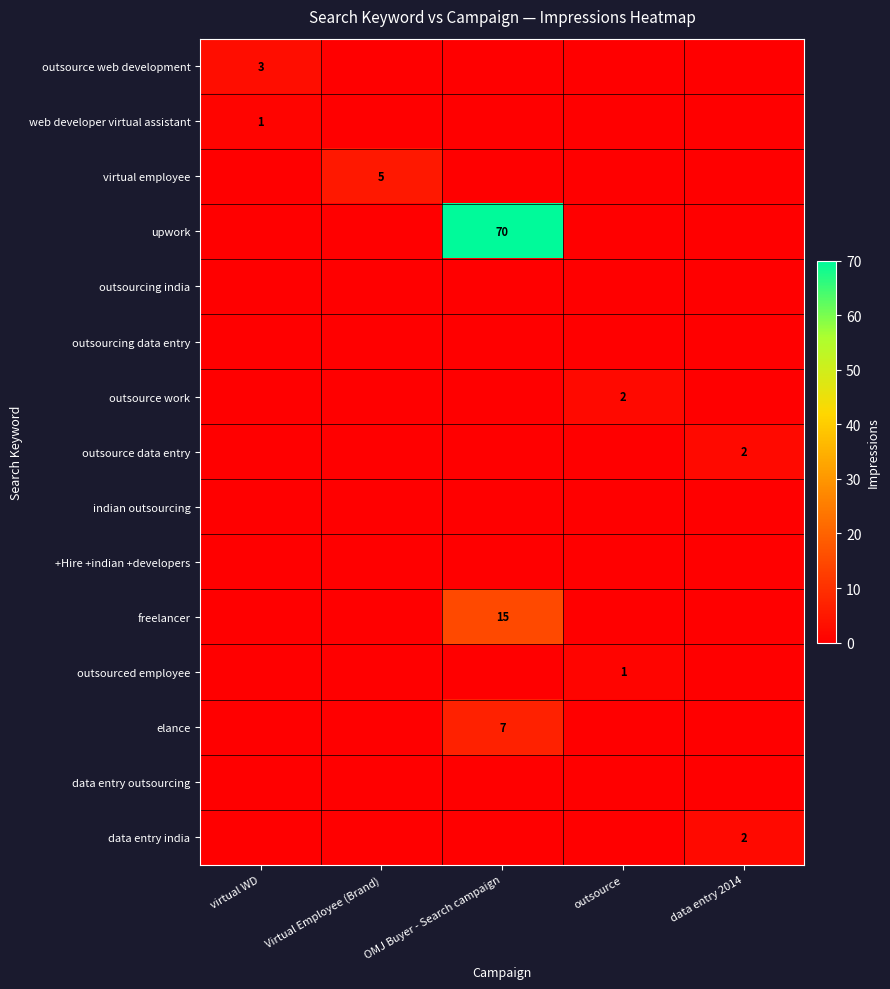

At how many categories does at least one series exceed 20?

1